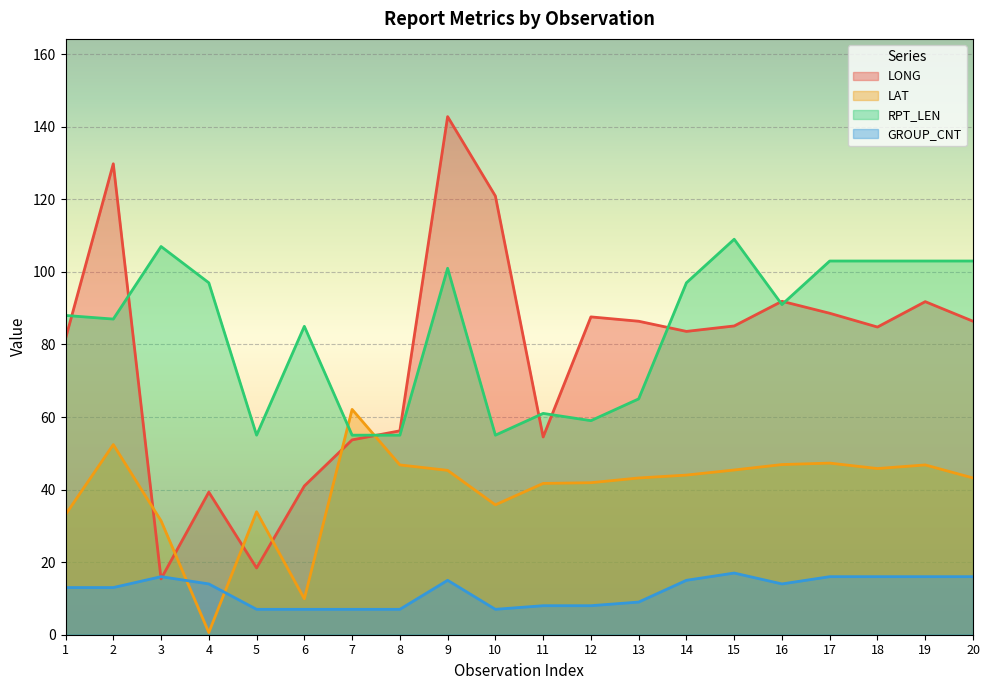

Read the LAT value at 5.

33.9